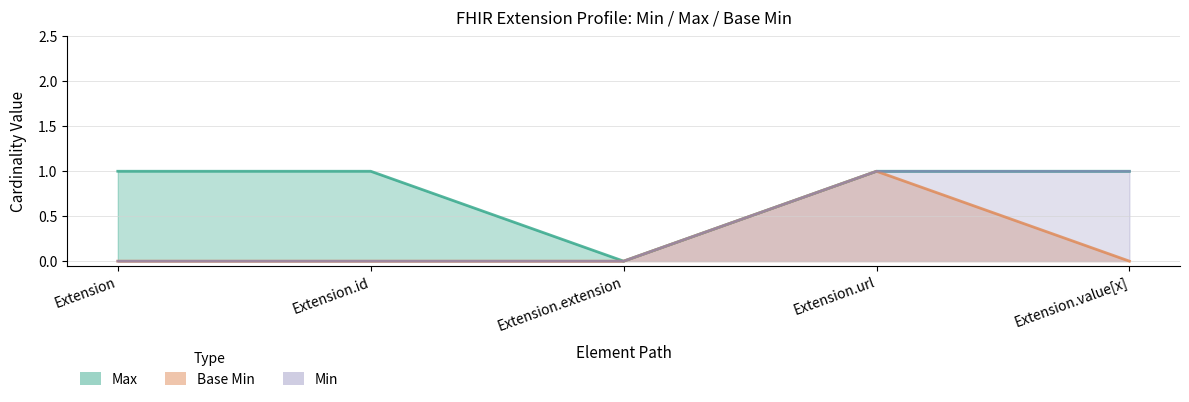

What is the difference between the Max values at Extension.extension and Extension.value[x]?

1